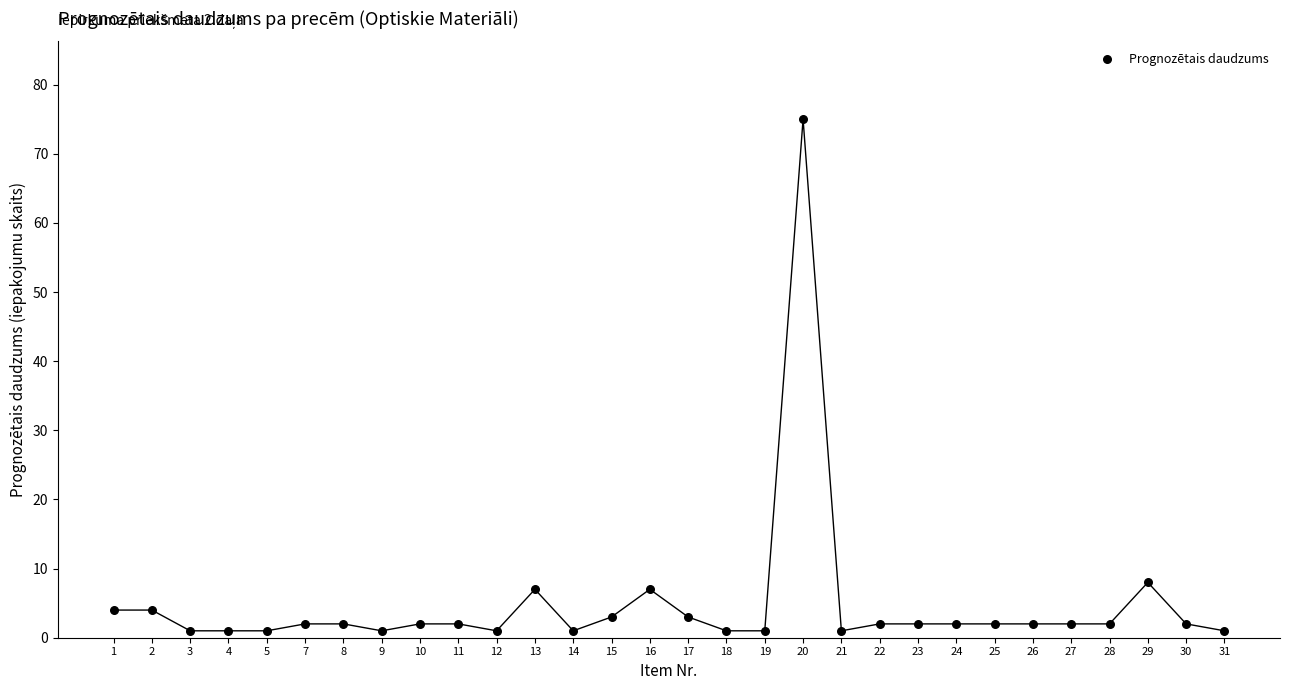

What Y value in the scatter plot is closest to 38?

8